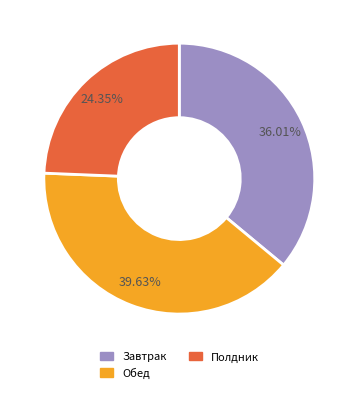

What percentage is NOT represented by Полдник?

75.6%